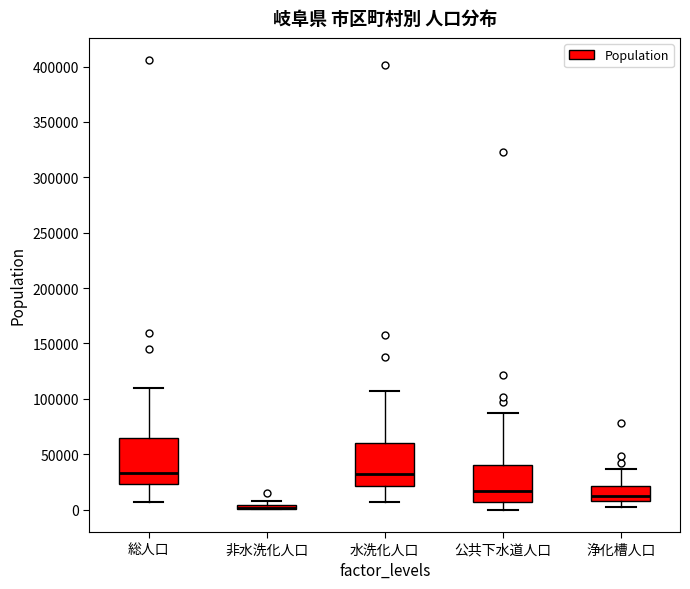

Where is the upper edge of the box for 公共下水道人口 on the y-axis? The values are not printed on the chart, so give them approximately, as read against the axis.

40000